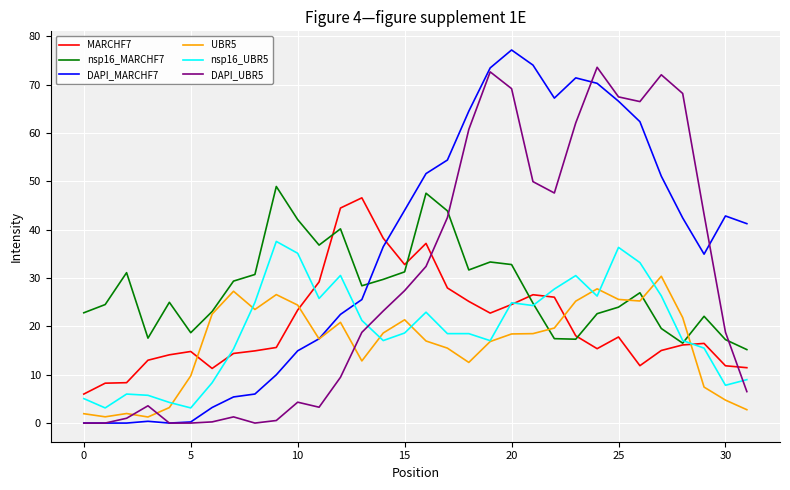

What is the difference between the maximum and minimum values in the MARCHF7 series?

40.6